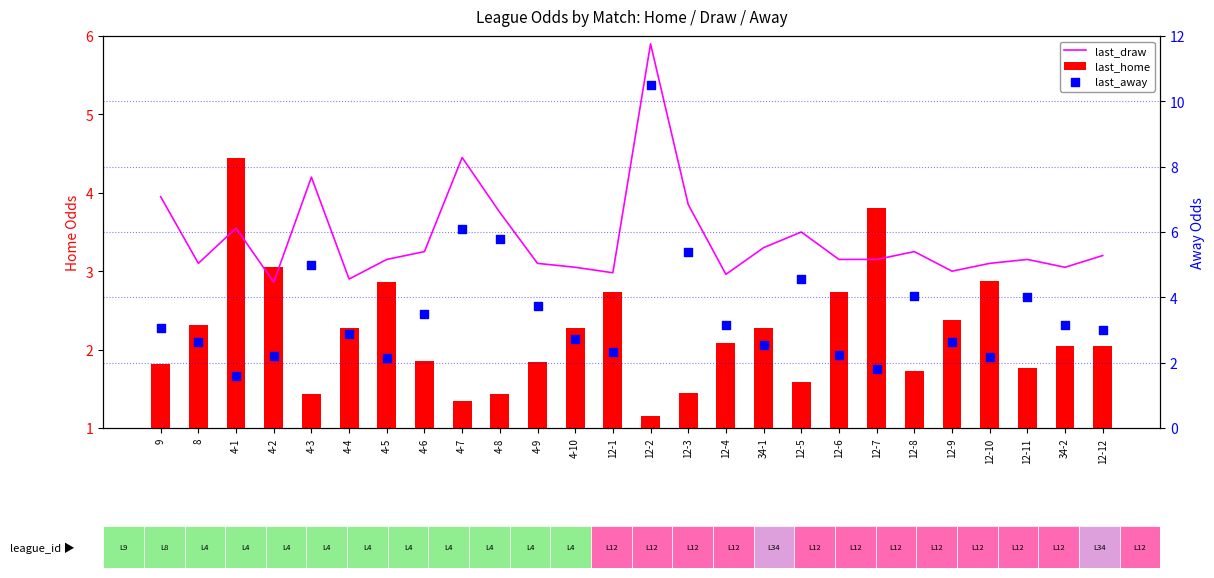

Which series has the largest total across all categories?

last_away